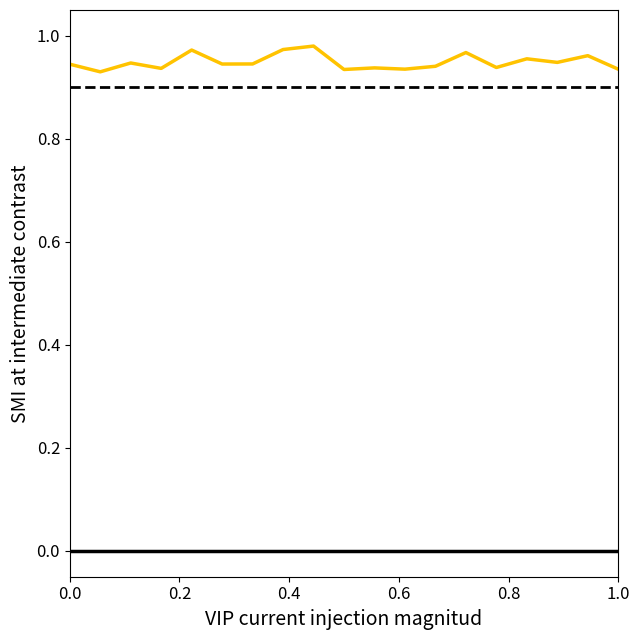

Is it true that the value at 2018-08-21 is 1.3?

False